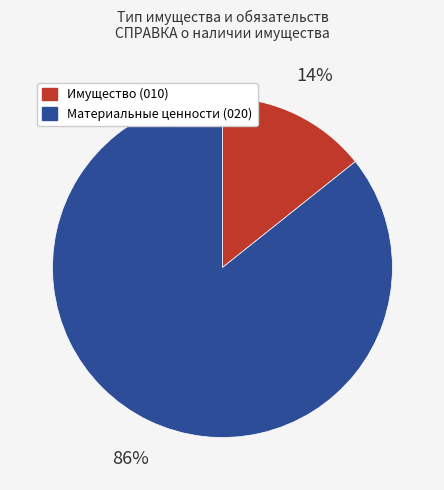

Does any single category account for the majority?

Yes